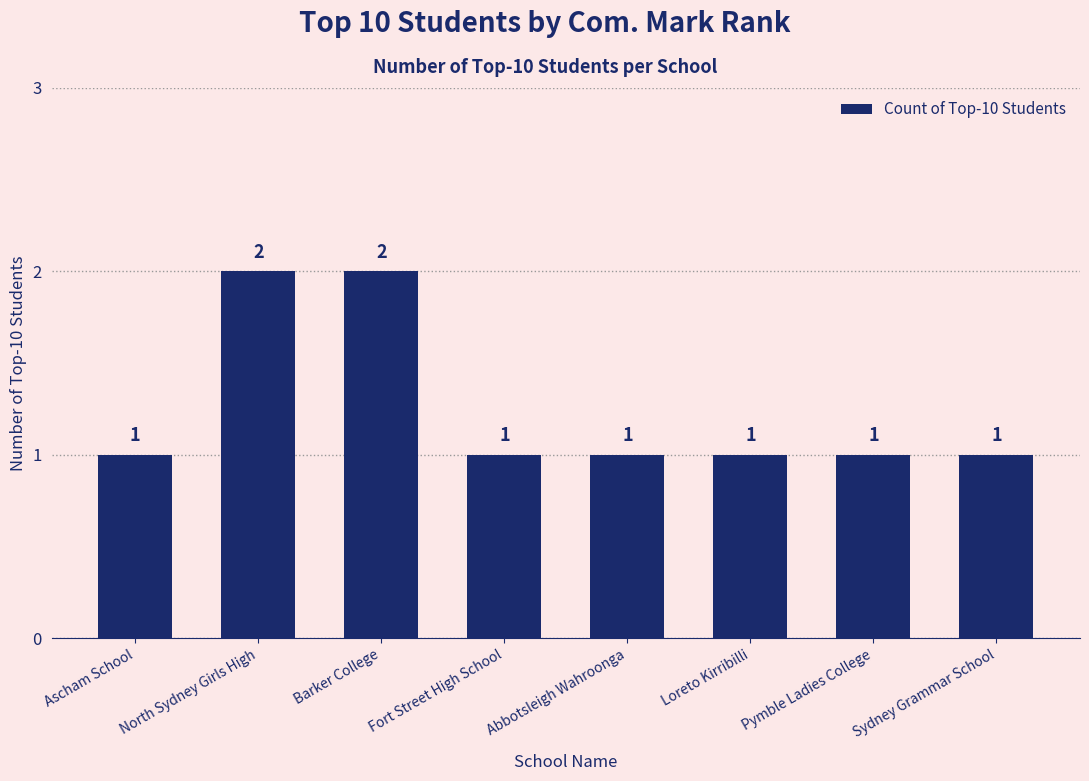

What is the ratio of the value at Barker College to the value at Fort Street High School?

2.0